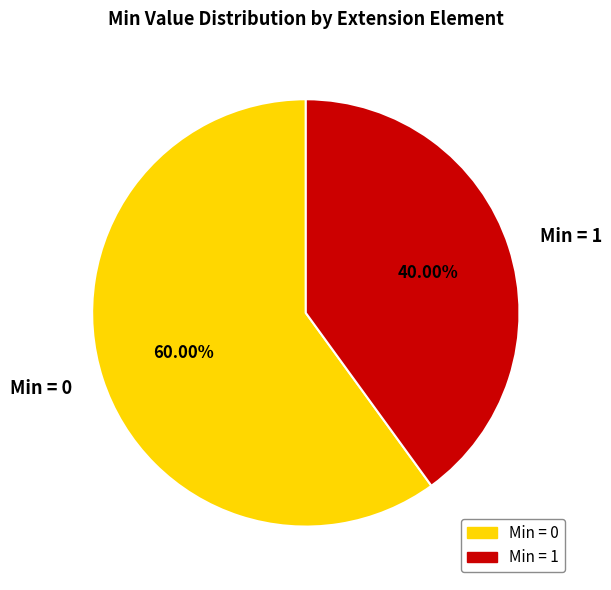

Count the number of slices in the pie.

2